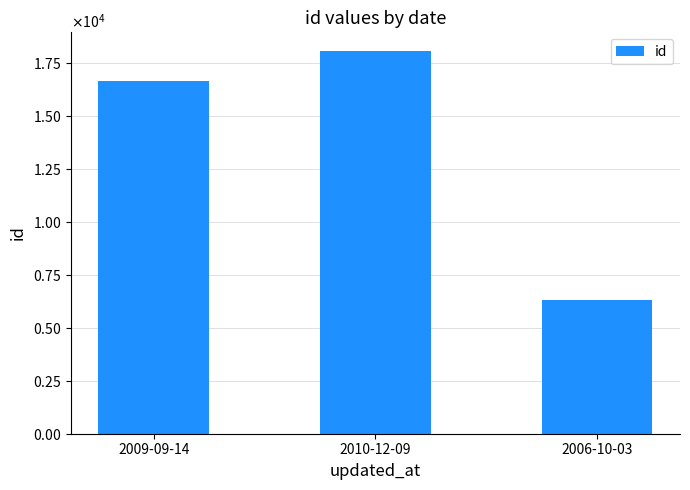

Rank the categories by value from highest to lowest.

2010-12-09, 2009-09-14, 2006-10-03